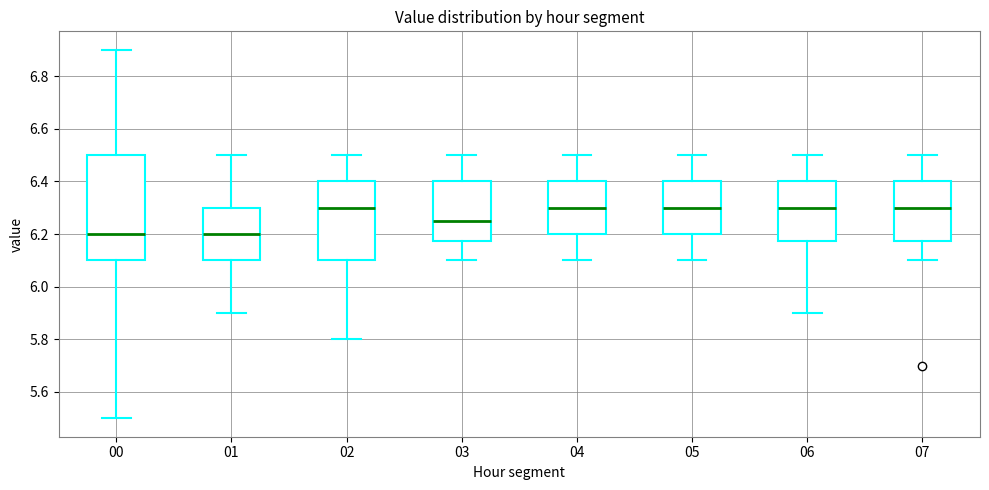

Which box is the tallest, from its lower edge to its upper edge?

00